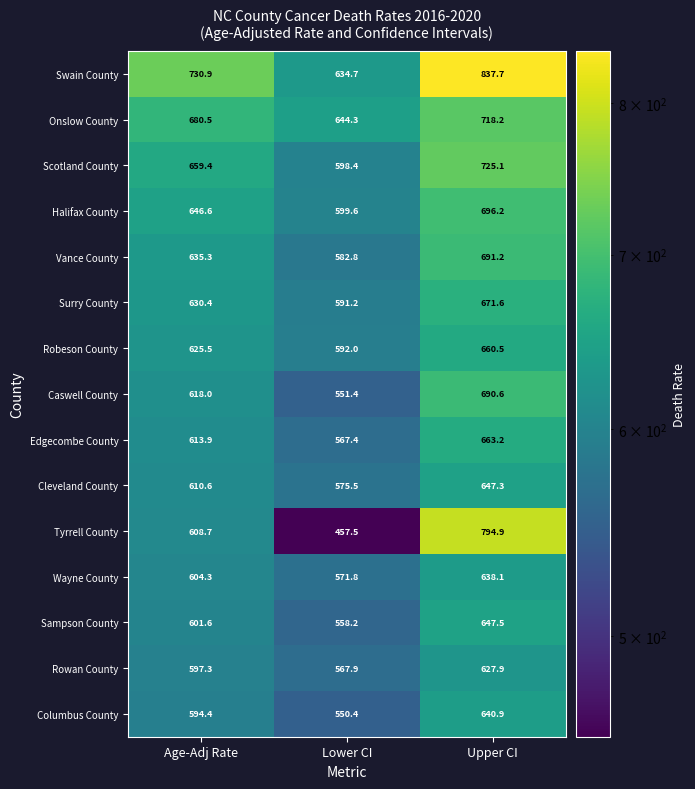

At Upper CI, list the series in order from smallest to largest.

Rowan County, Wayne County, Columbus County, Cleveland County, Sampson County, Robeson County, Edgecombe County, Surry County, Caswell County, Vance County, Halifax County, Onslow County, Scotland County, Tyrrell County, Swain County